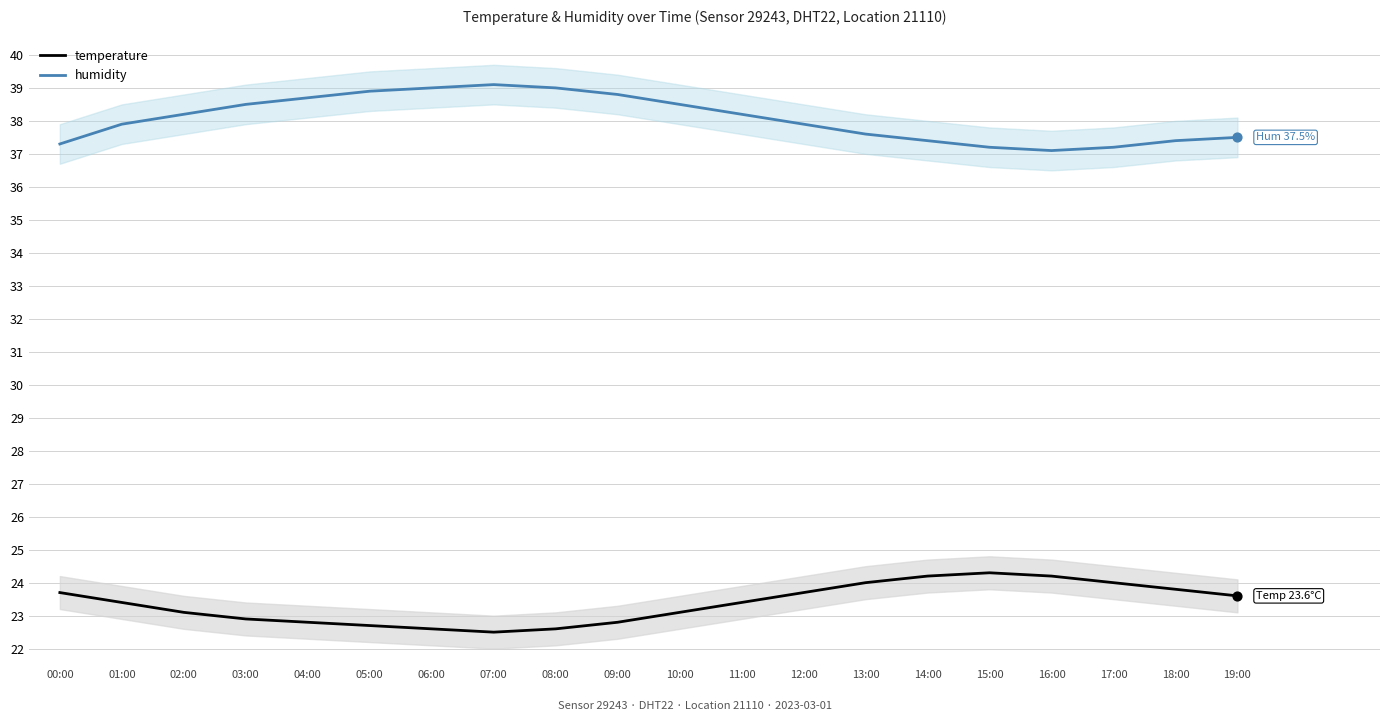

Is the value of temperature at 09:00 greater than the value of humidity at 16:00?

No